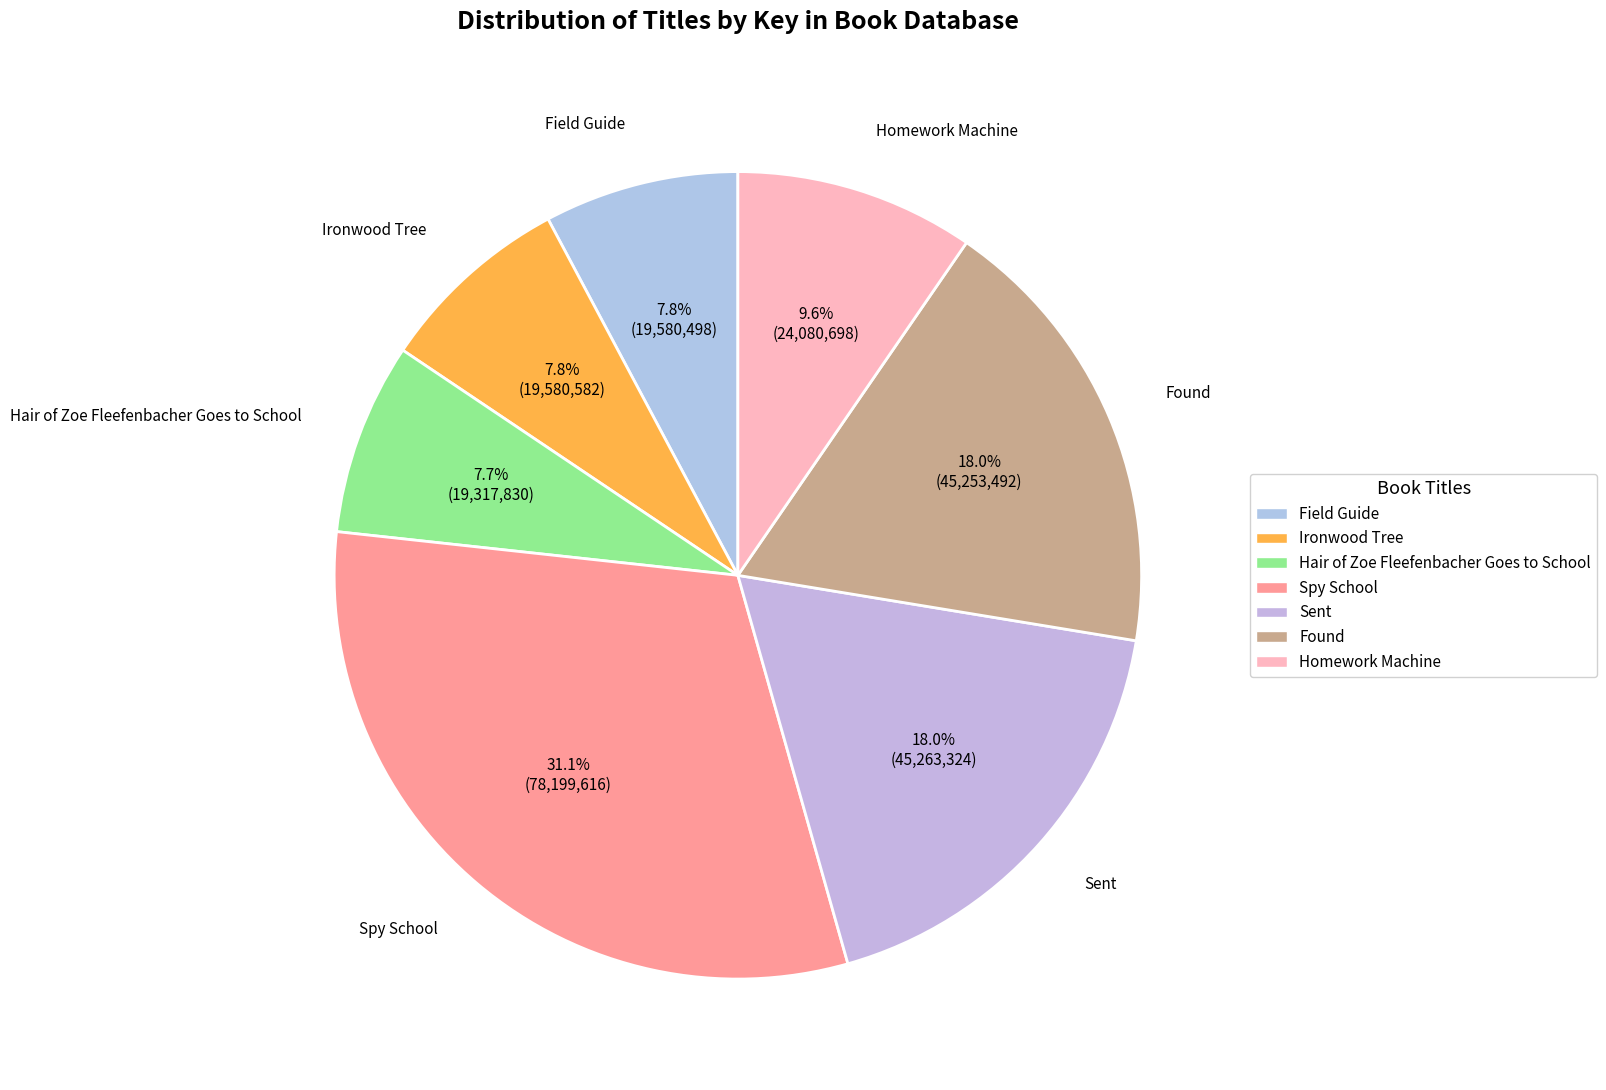

Which slice is the largest?

Spy School